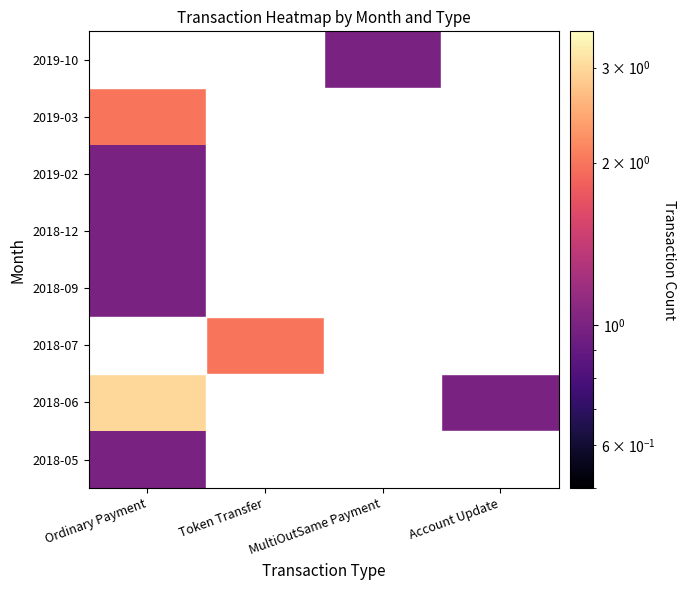

Reading left to right, transcribe all the data shown in this chart.

2018-05: Ordinary Payment=1	Token Transfer=0	MultiOutSame Payment=0	Account Update=0
2018-06: Ordinary Payment=3	Token Transfer=0	MultiOutSame Payment=0	Account Update=1
2018-07: Ordinary Payment=0	Token Transfer=2	MultiOutSame Payment=0	Account Update=0
2018-09: Ordinary Payment=1	Token Transfer=0	MultiOutSame Payment=0	Account Update=0
2018-12: Ordinary Payment=1	Token Transfer=0	MultiOutSame Payment=0	Account Update=0
2019-02: Ordinary Payment=1	Token Transfer=0	MultiOutSame Payment=0	Account Update=0
2019-03: Ordinary Payment=2	Token Transfer=0	MultiOutSame Payment=0	Account Update=0
2019-10: Ordinary Payment=0	Token Transfer=0	MultiOutSame Payment=1	Account Update=0